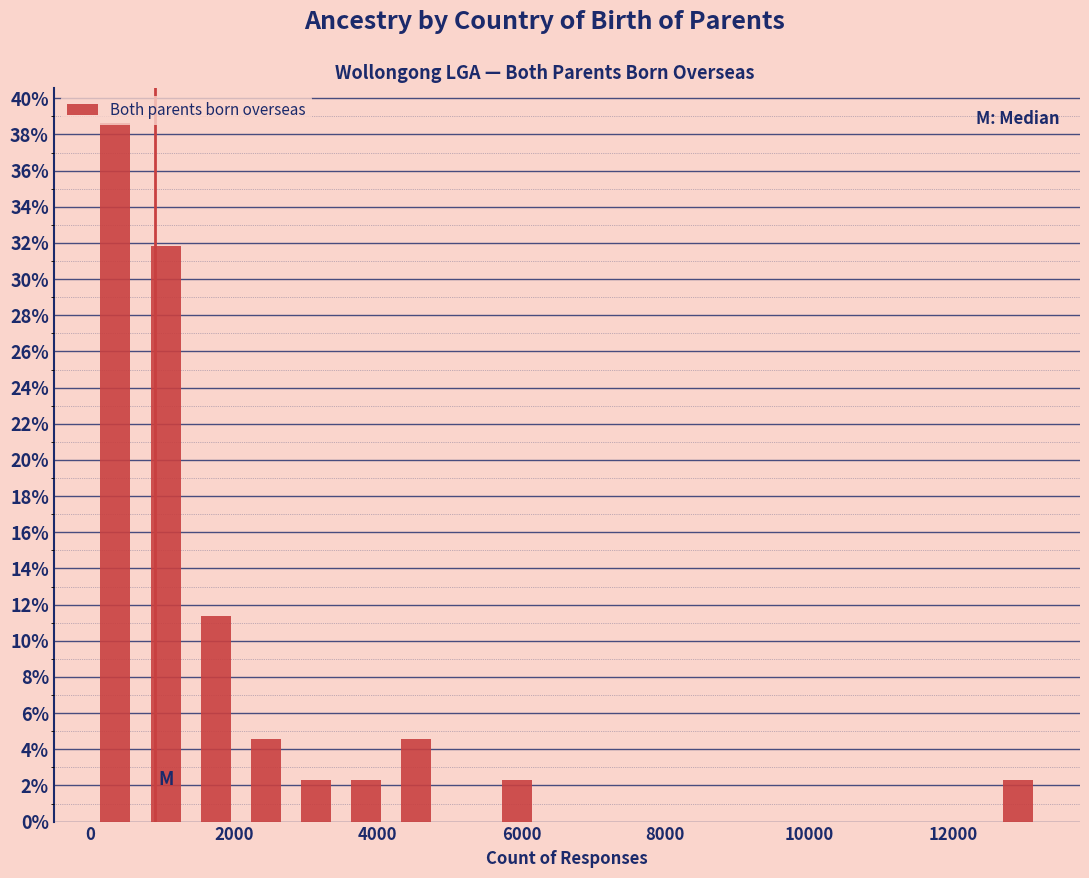

Around what value on the x-axis is the tallest bar? Give the approximate position of its centre, as read against the axis.

400